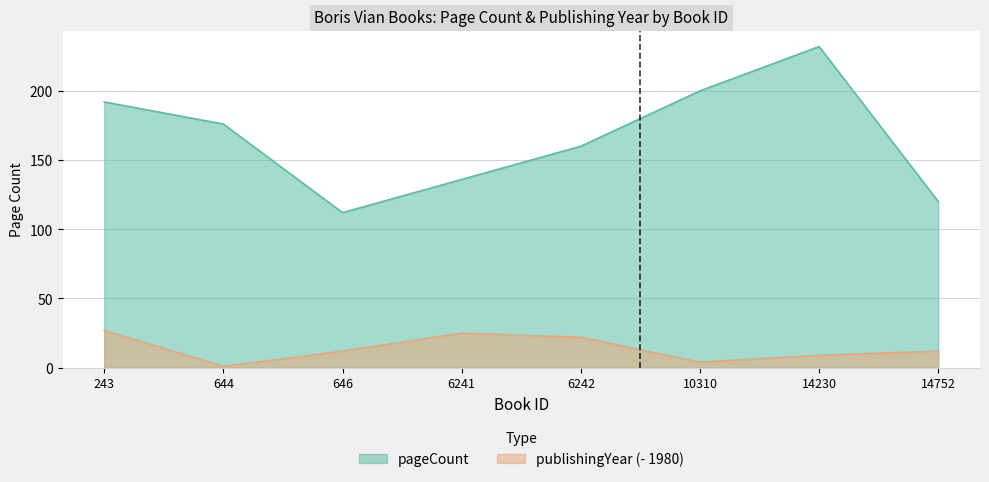

Rank the categories by publishingYear value from highest to lowest.

243, 6241, 6242, 646, 14752, 14230, 10310, 644